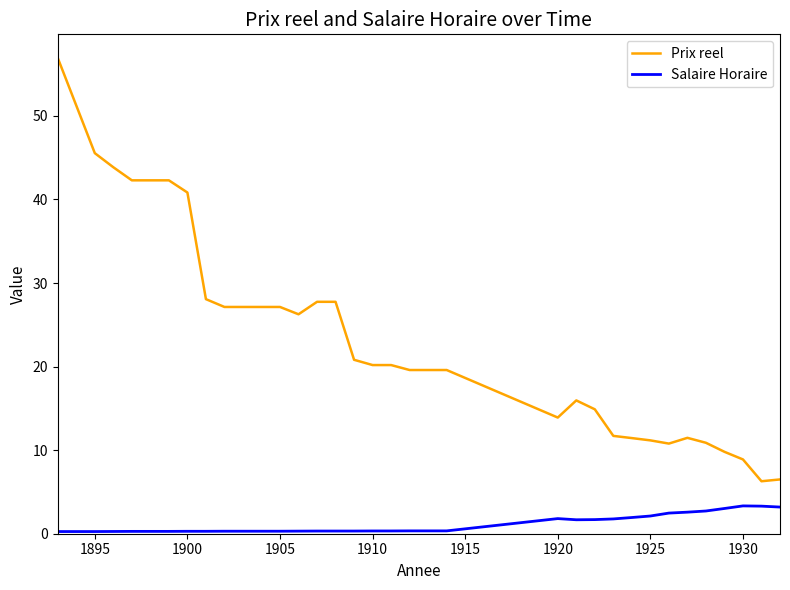

List the series in order of their overall mean, highest first.

Prix reel, Salaire Horaire